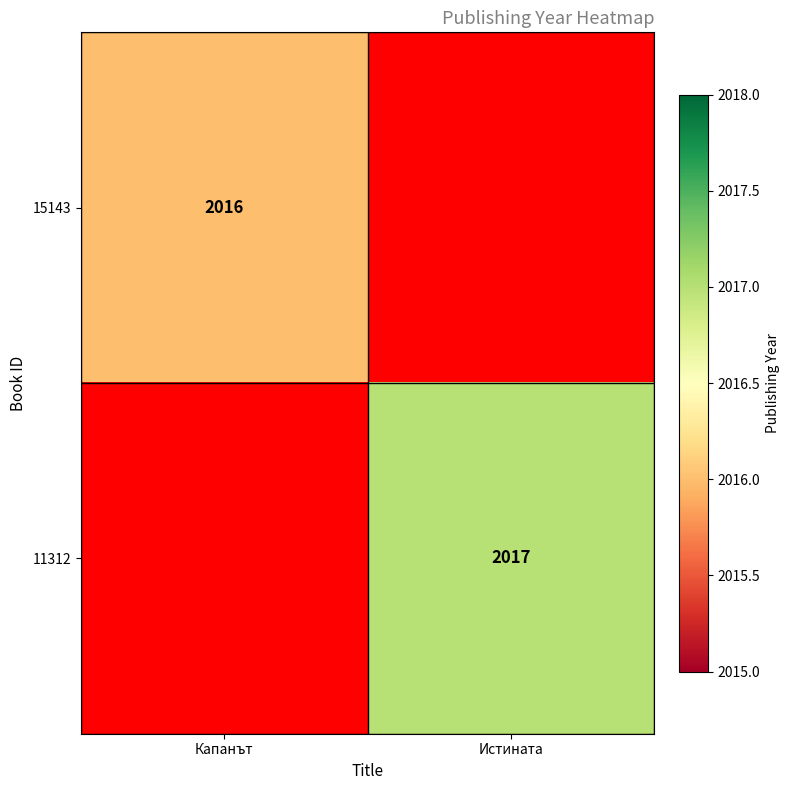

How many data points does each series have?

2